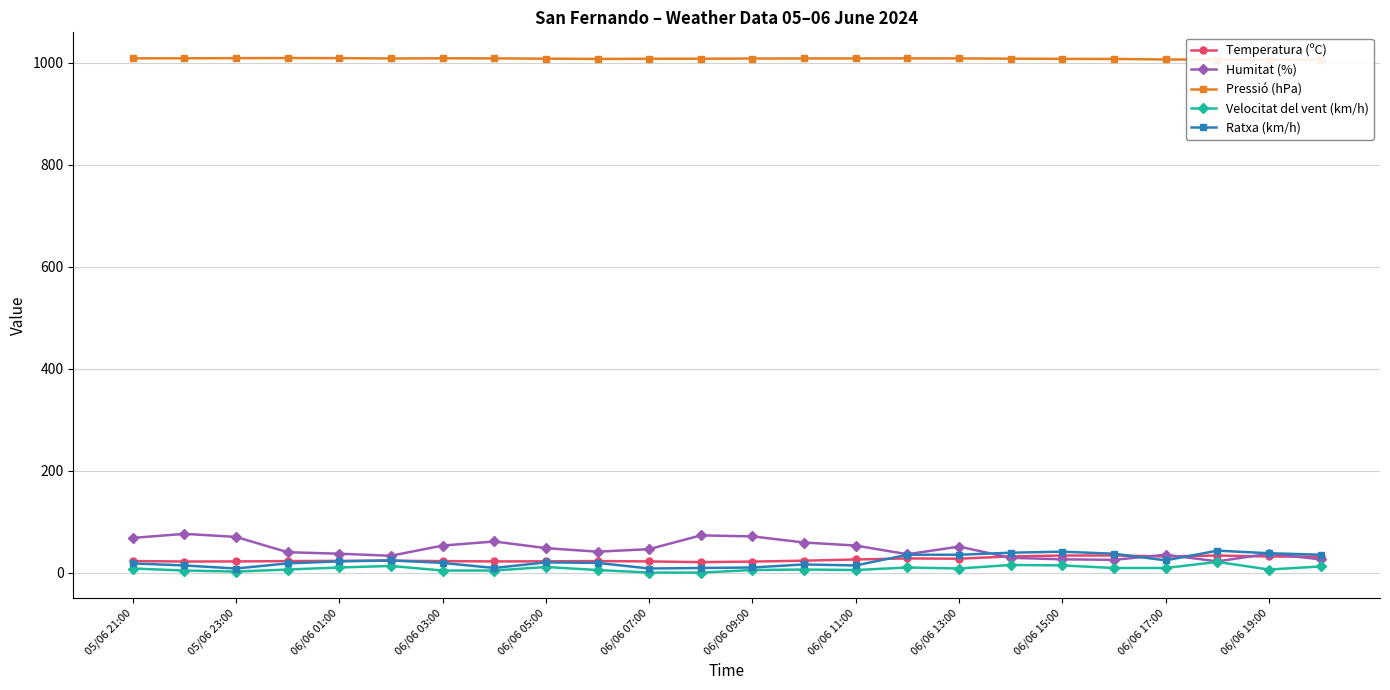

What position from the right is 17?

7